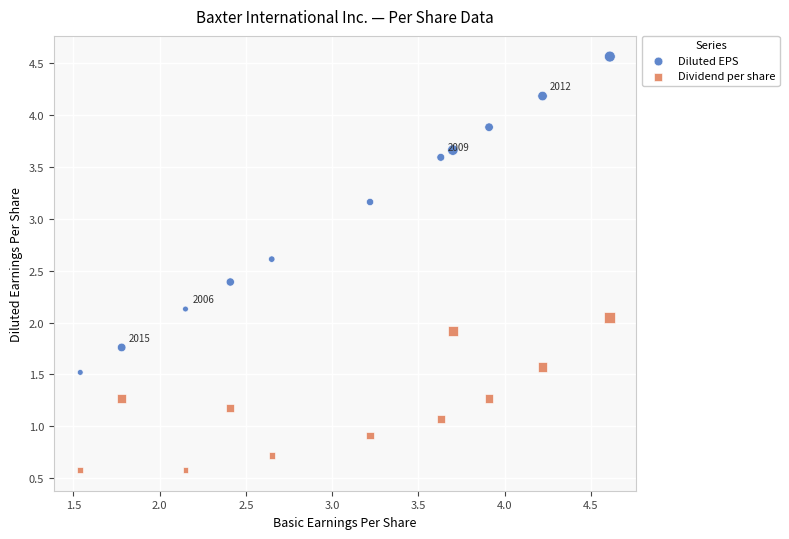

What is the X range (max minus min) for the scatter plot?

3.1